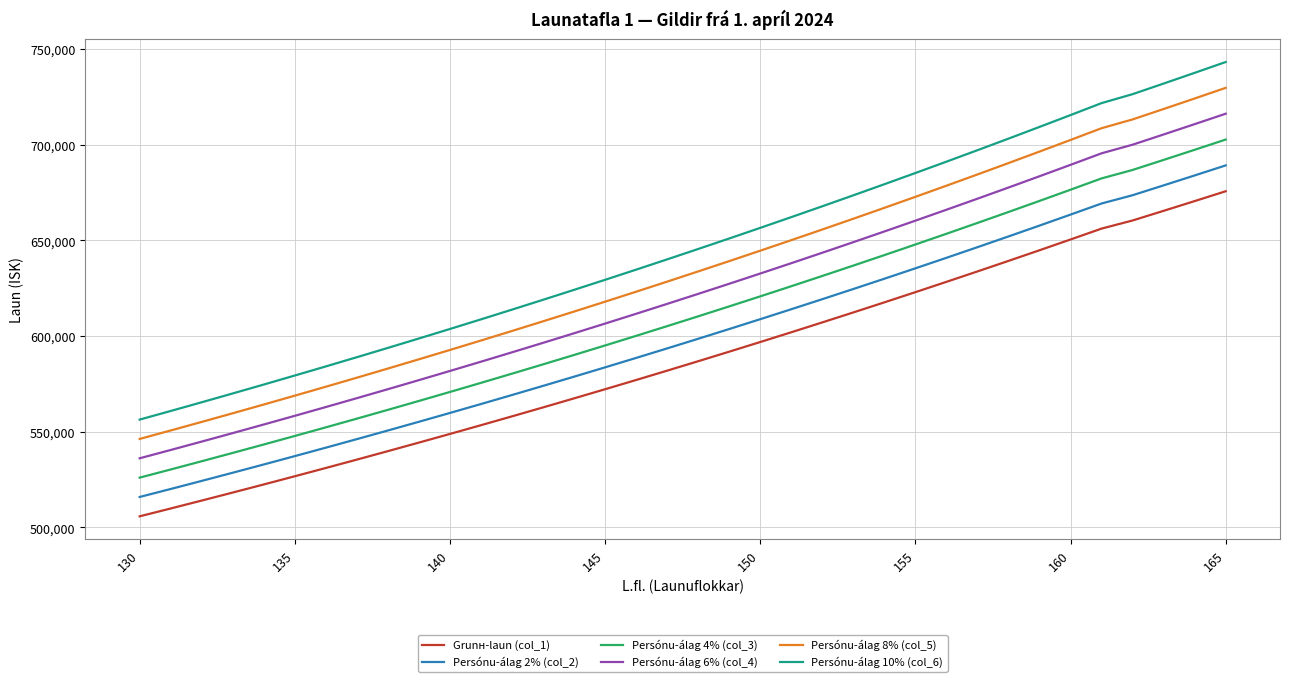

What is the difference between the maximum and minimum values in the Persónu-álag 2% (col_2) series?

173354